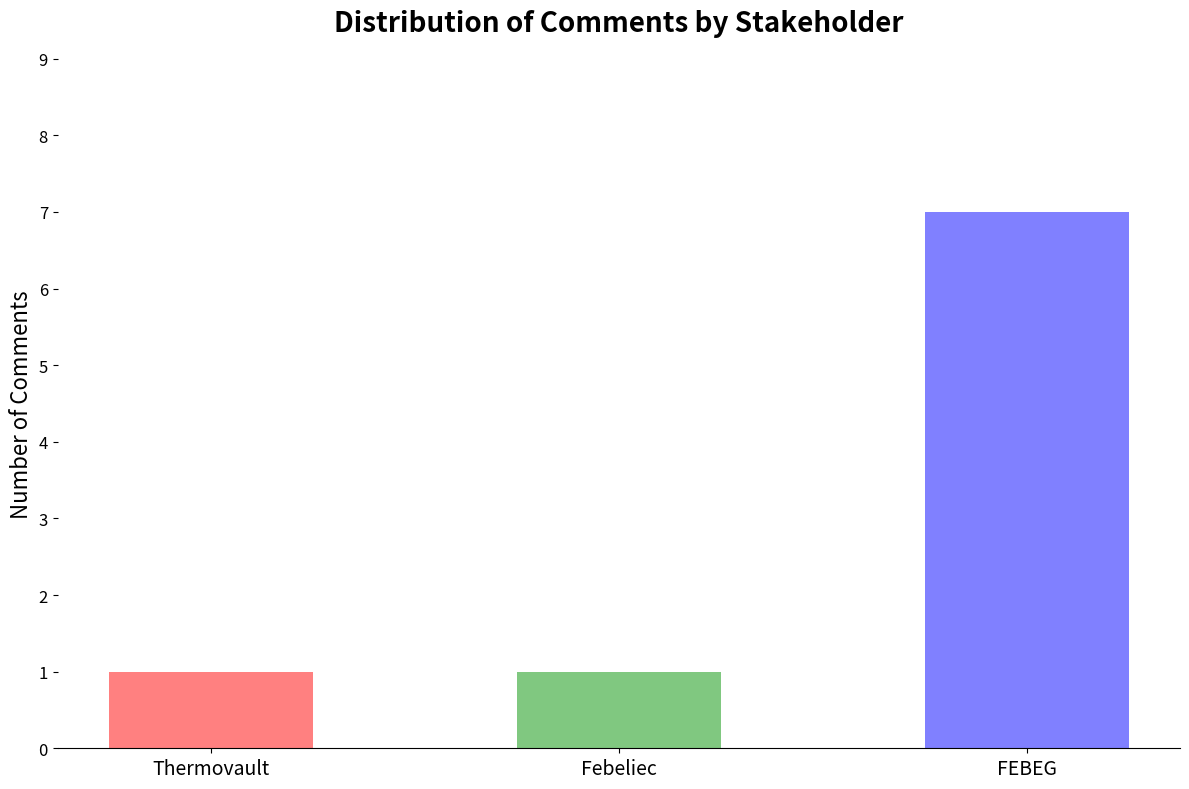

What is the label of the 3rd bar from the left?

FEBEG